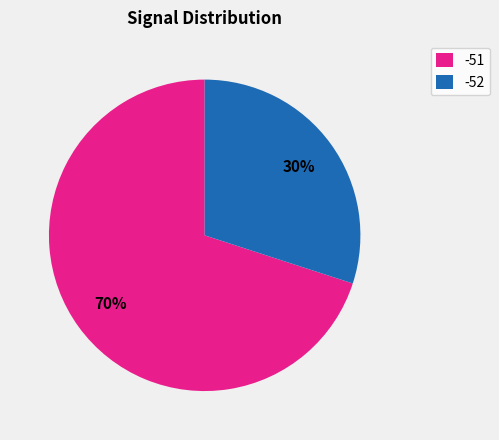

Is it true that -51 is 19% of the pie?

False